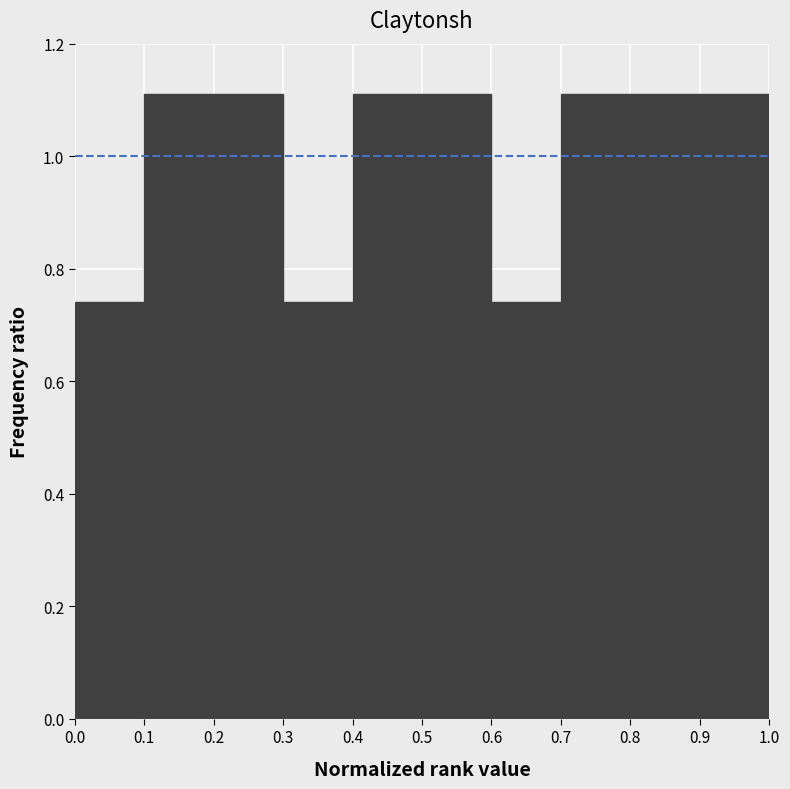

What is the height of the bar covering 0.7 to 0.8 on the x-axis? The values are not printed on the chart, so give them approximately, as read against the axis.

1.12